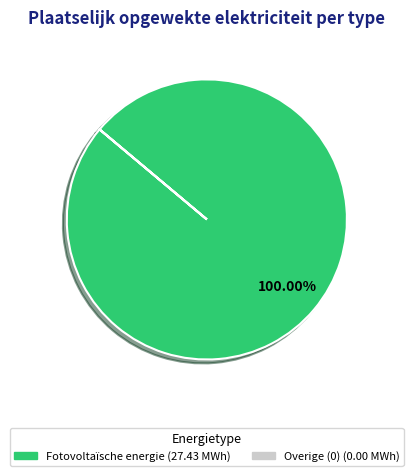

Does any single category account for the majority?

Yes